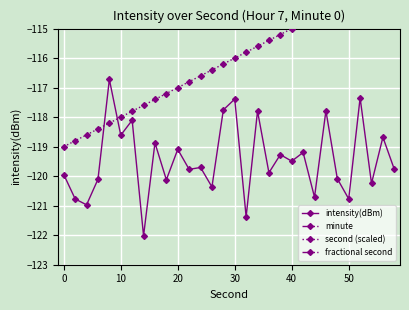

Reading right to left, list all the values displayed in this chart.

intensity(dBm): -119.8	-118.7	-120.2	-117.3	-120.8	-120.1	-117.8	-120.7	-119.2	-119.5	-119.3	-119.9	-117.8	-121.4	-117.4	-117.8	-120.4	-119.7	-119.8	-119.1	-120.1	-118.9	-122.0	-118.1	-118.6	-116.7	-120.1	-121.0	-120.8	-119.9
minute: 7.0	7.0	7.0	7.0	7.0	7.0	7.0	7.0	7.0	7.0	7.0	7.0	7.0	7.0	7.0	7.0	7.0	7.0	7.0	7.0	7.0	7.0	7.0	7.0	7.0	7.0	7.0	7.0	7.0	7.0
second (scaled): -113.2	-113.4	-113.6	-113.8	-114.0	-114.2	-114.4	-114.6	-114.8	-115.0	-115.2	-115.4	-115.6	-115.8	-116.0	-116.2	-116.4	-116.6	-116.8	-117.0	-117.2	-117.4	-117.6	-117.8	-118.0	-118.2	-118.4	-118.6	-118.8	-119.0
fractional second: 0.0	0.0	0.0	0.0	0.0	0.0	0.0	0.0	0.0	0.0	0.0	0.0	0.0	0.0	0.0	0.0	0.0	0.0	0.0	0.0	0.0	0.0	0.0	0.0	0.0	0.0	0.0	0.0	0.0	0.0